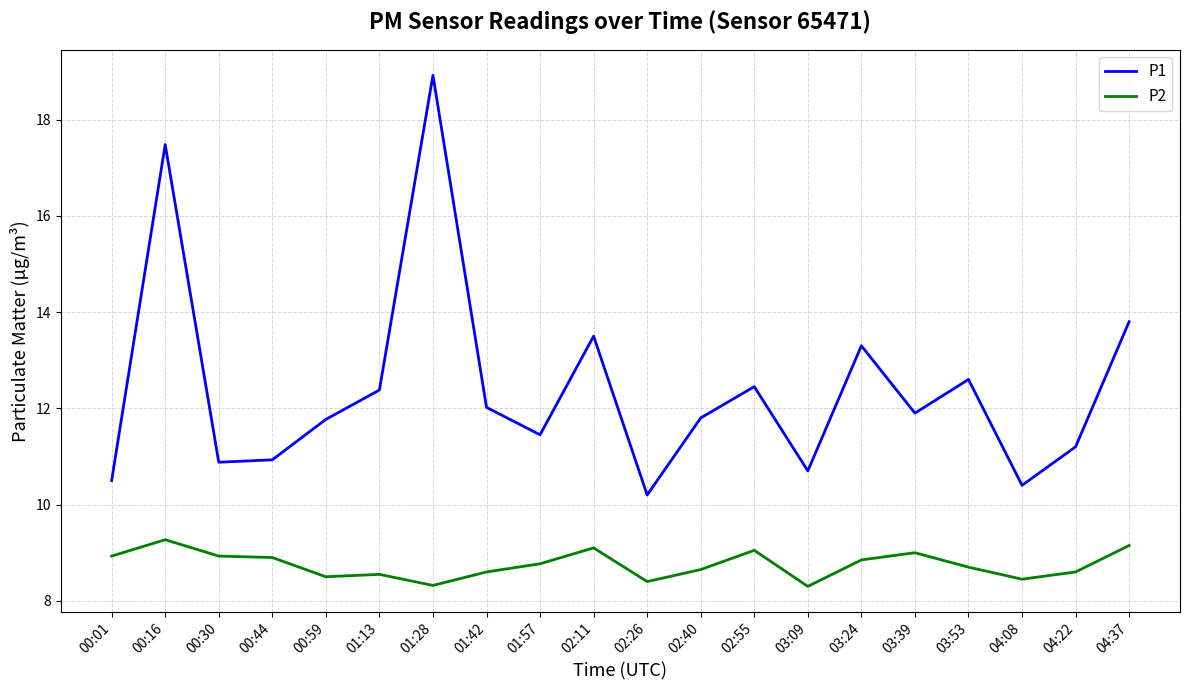

Rank the series by their maximum value, from highest to lowest.

P1, P2